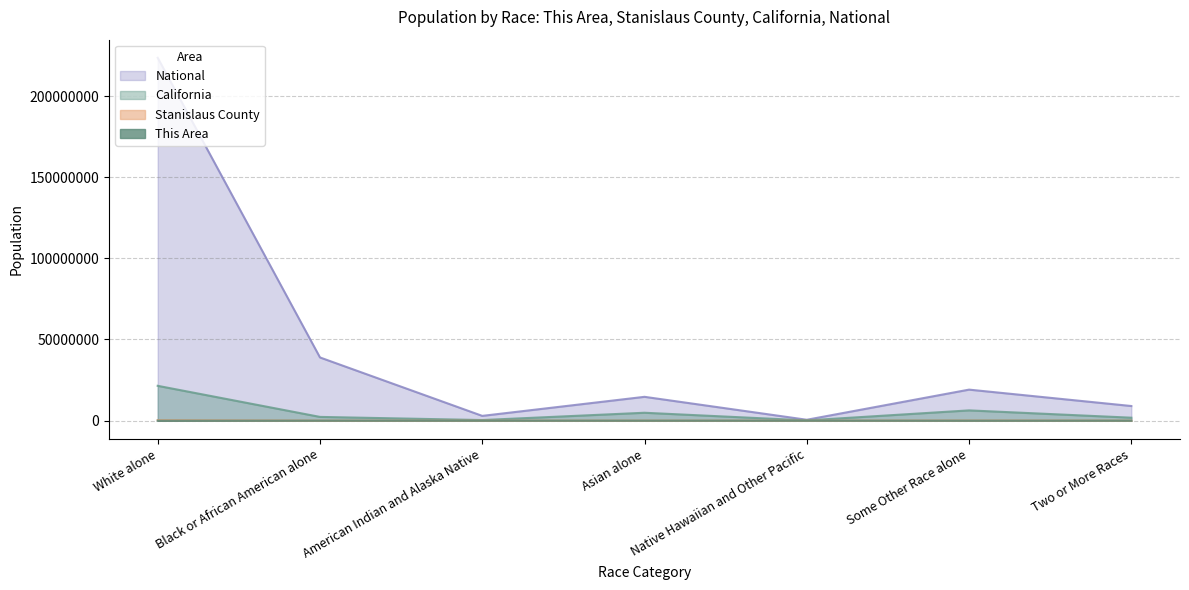

Which has a higher value, American Indian and Alaska Native or Asian alone?

Asian alone